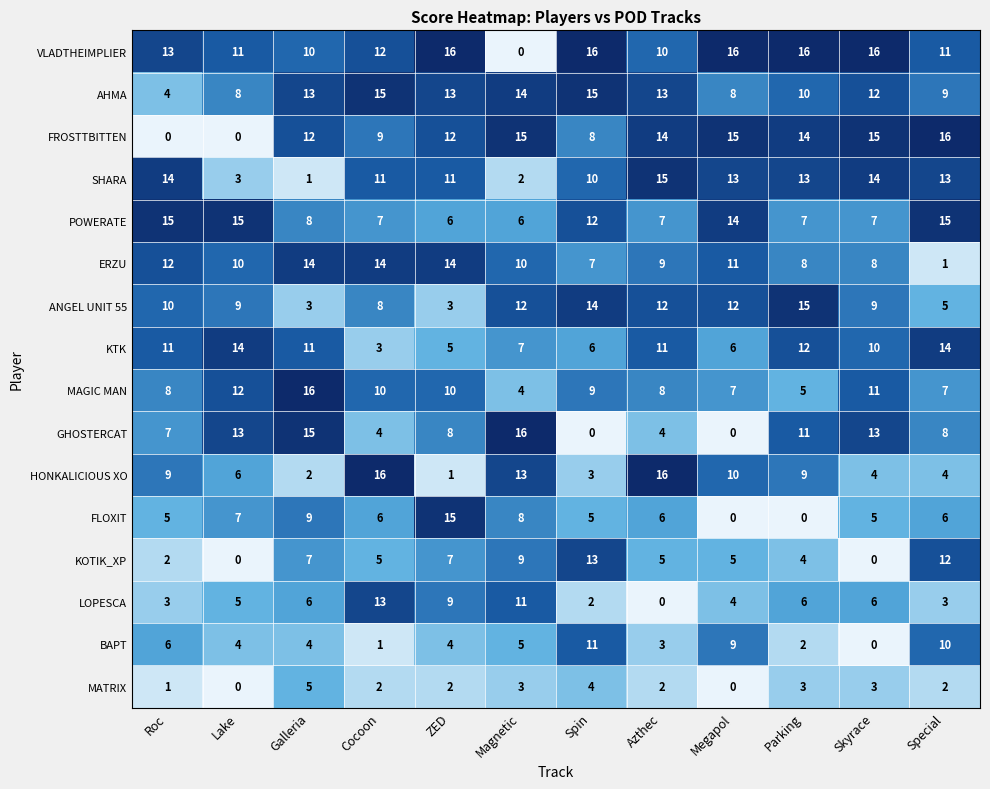

What is the difference between the second highest and second lowest values in the MAGIC MAN series?

7